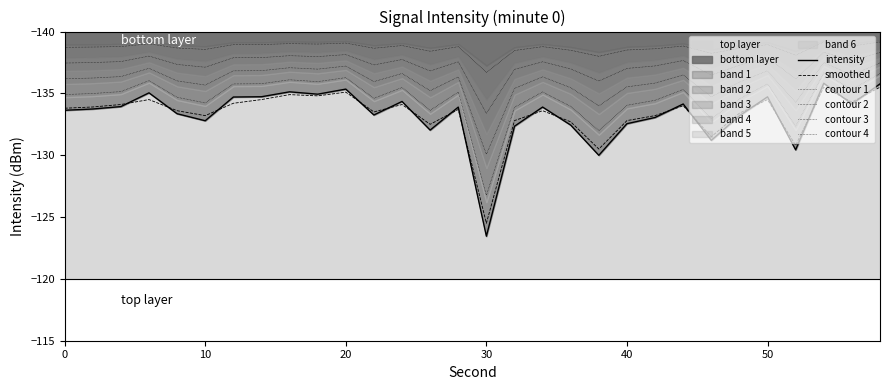

What is the sum of all intensity values?

-3998.0